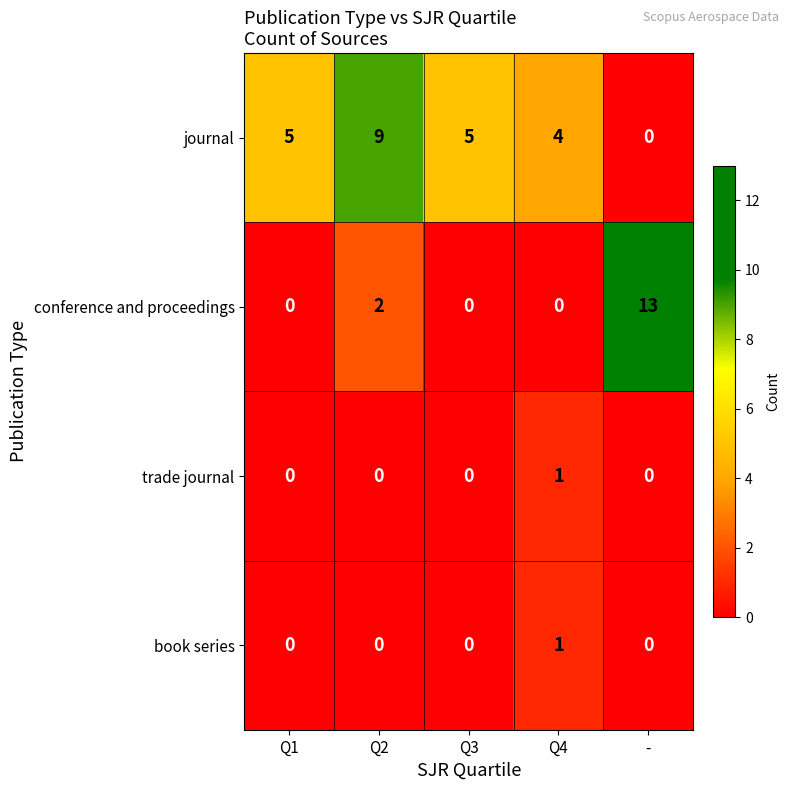

What value does the conference and proceedings series have at -, to the nearest 10?

10